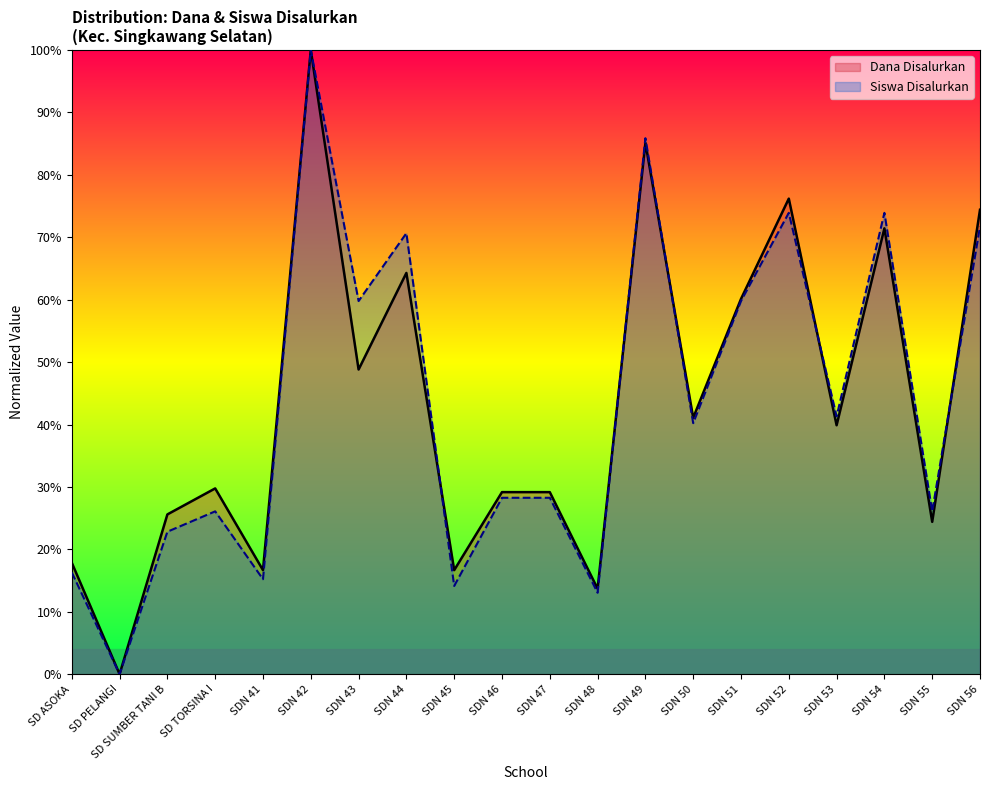

Where does the Siswa Disalurkan series first go above 40?

SDN 42